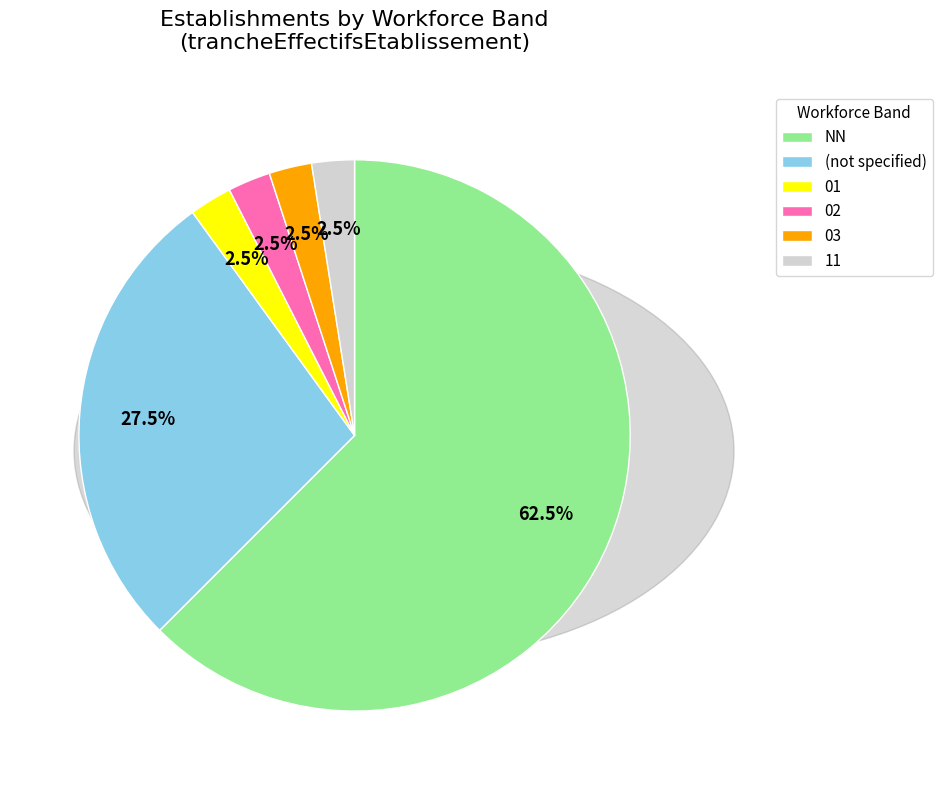

Which category has the biggest portion of the pie?

NN